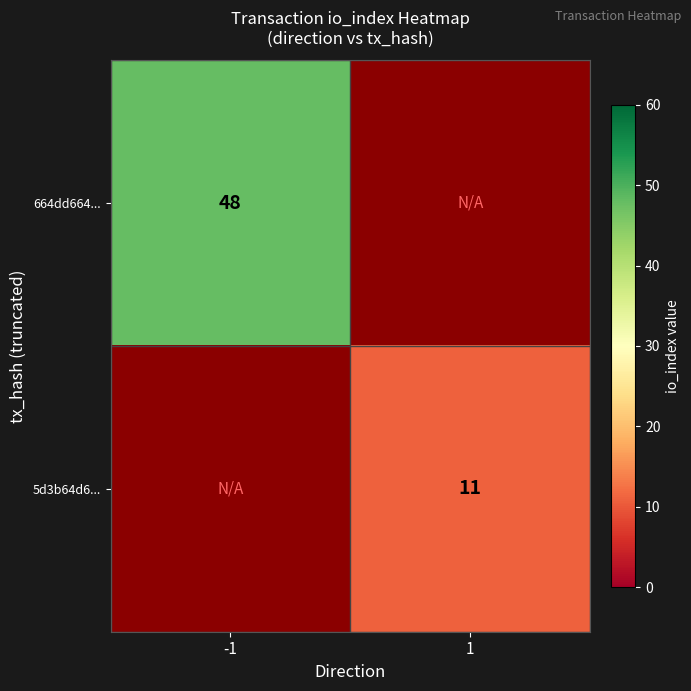

The 664dd664... series shows 48 at -1. True or false?

True